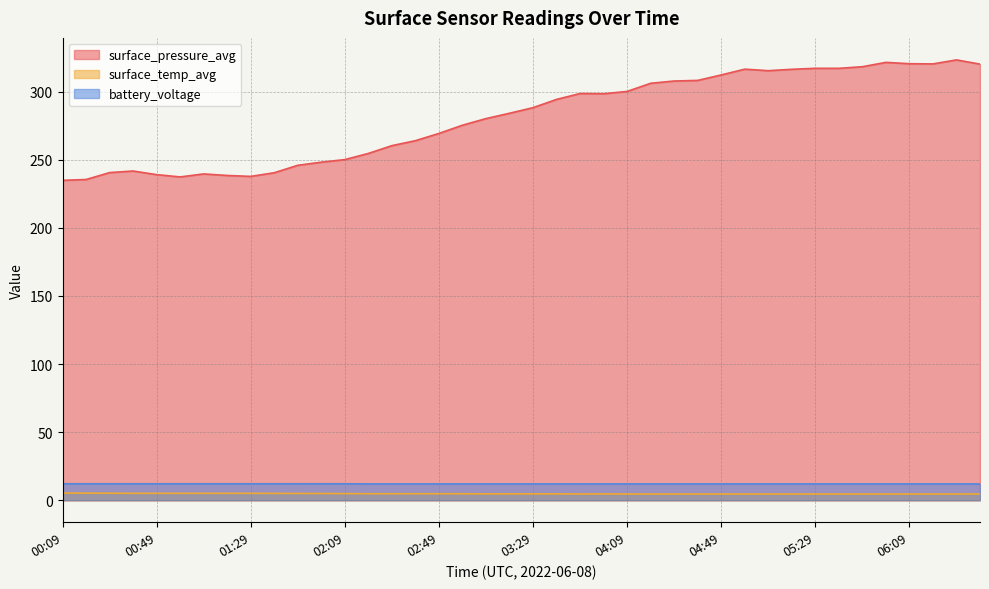

Which category has the lowest value across all series?

04:09